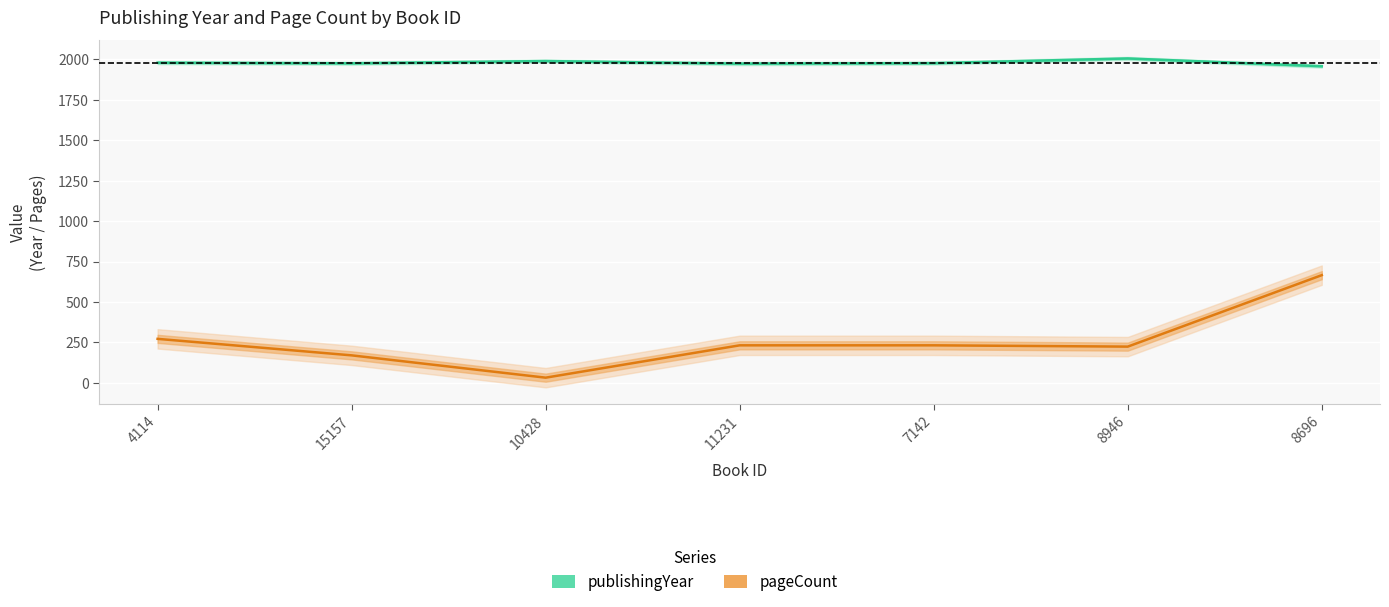

Rank the series by their maximum value, from lowest to highest.

pageCount, publishingYear